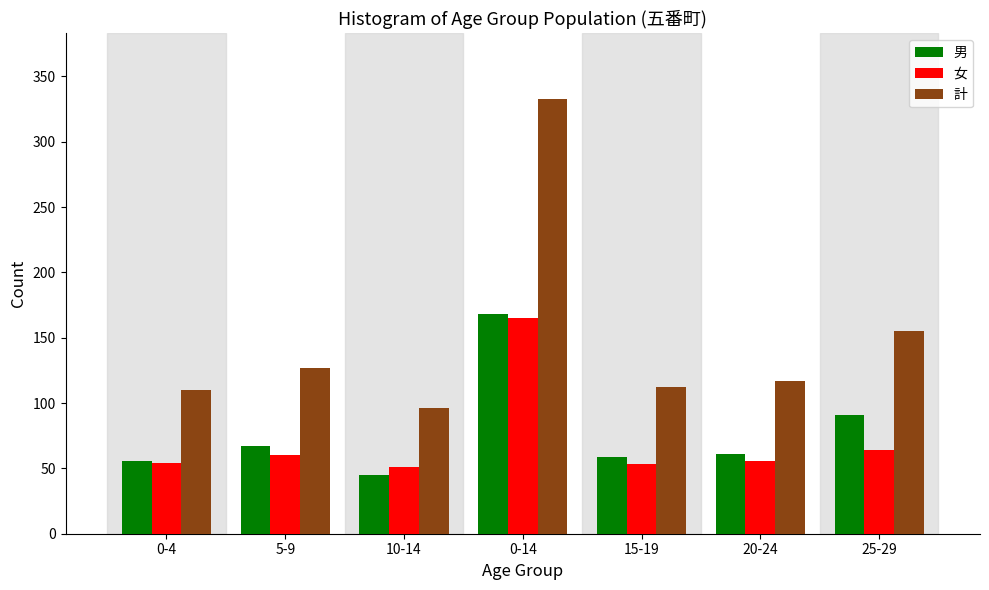

Which series changed the most between 0-14 and 15-19?

計